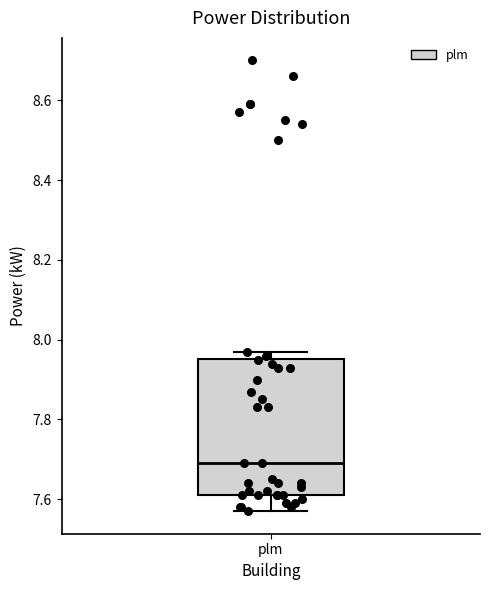

Where is the upper edge of the box for plm on the y-axis? The values are not printed on the chart, so give them approximately, as read against the axis.

7.96